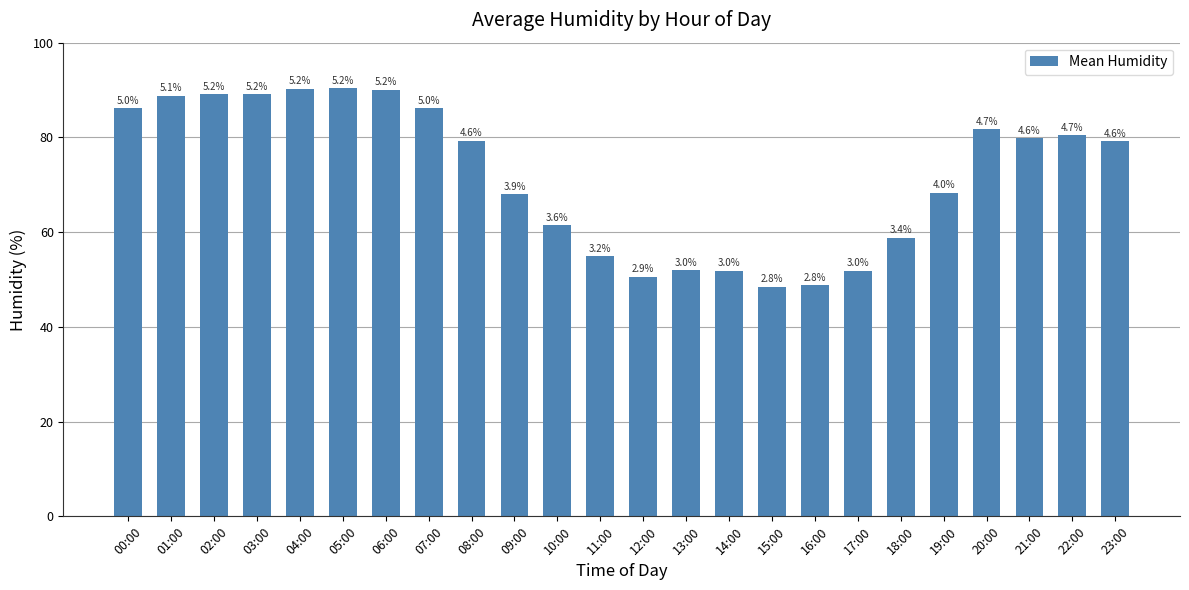

How many bars are there in total?

24